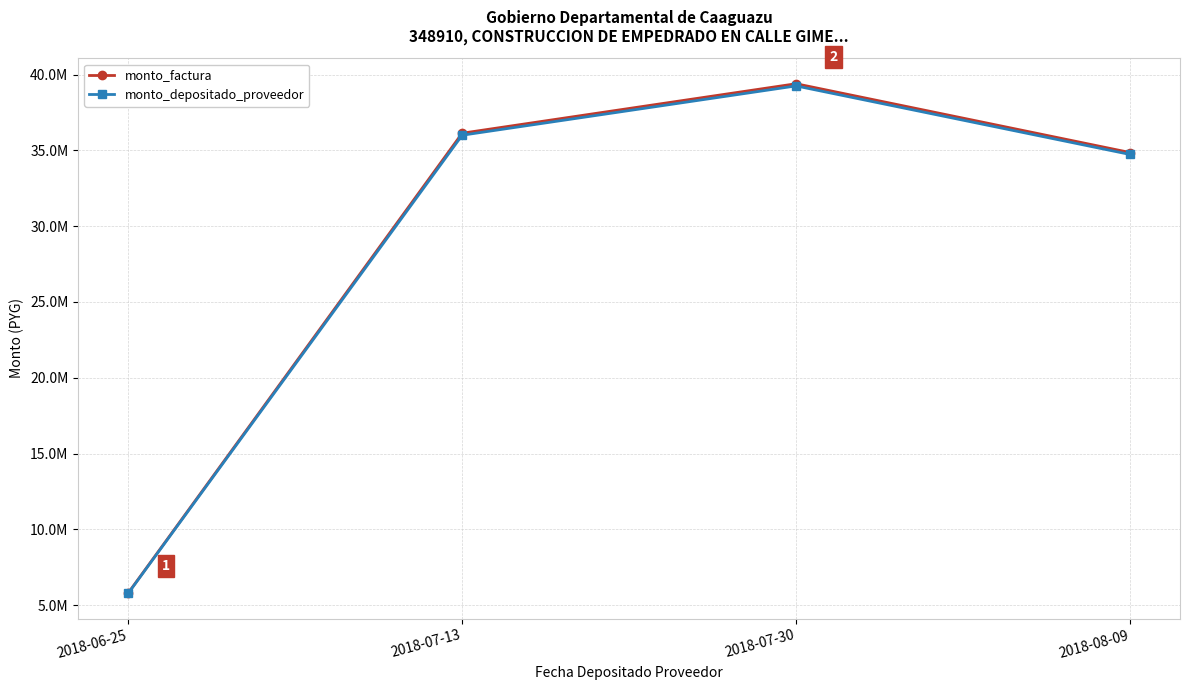

At how many categories does at least one series exceed 30680605?

3